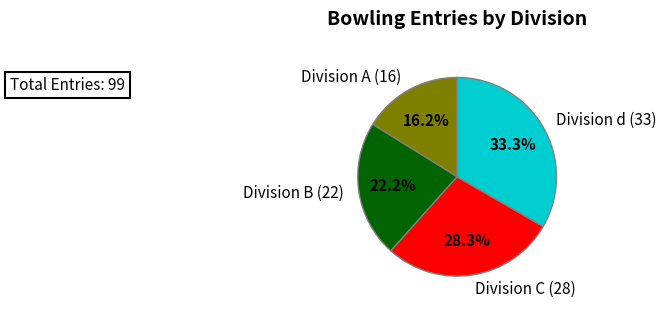

How many segments does this pie chart have?

4